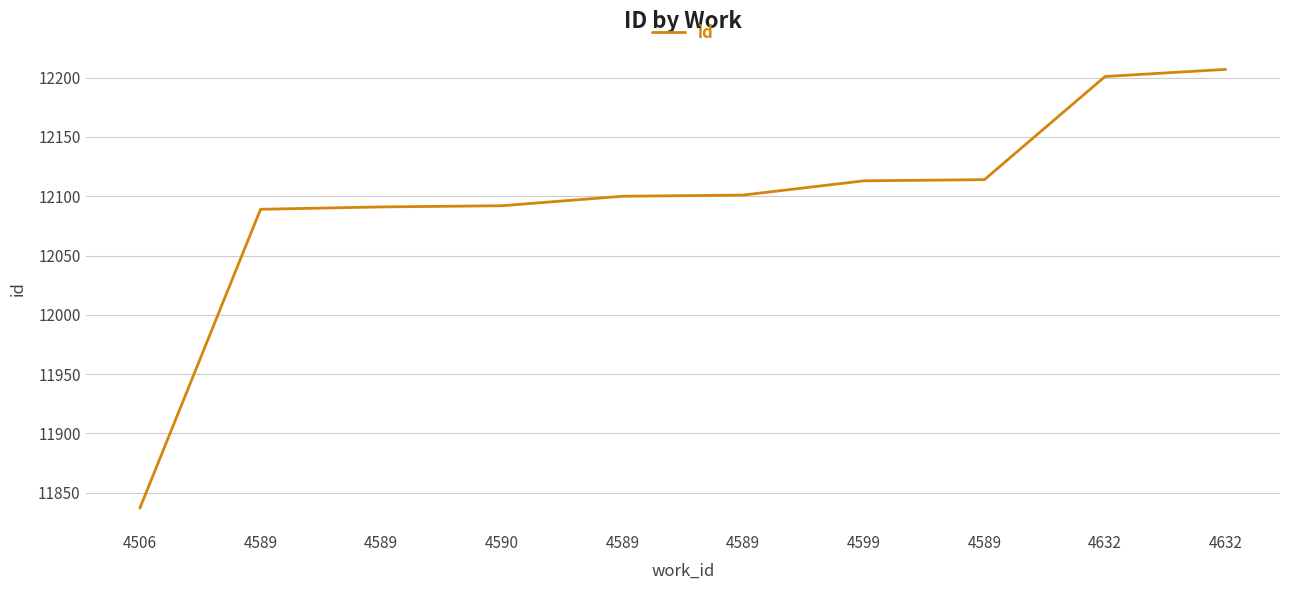

Does the chart have visible grid lines?

Yes